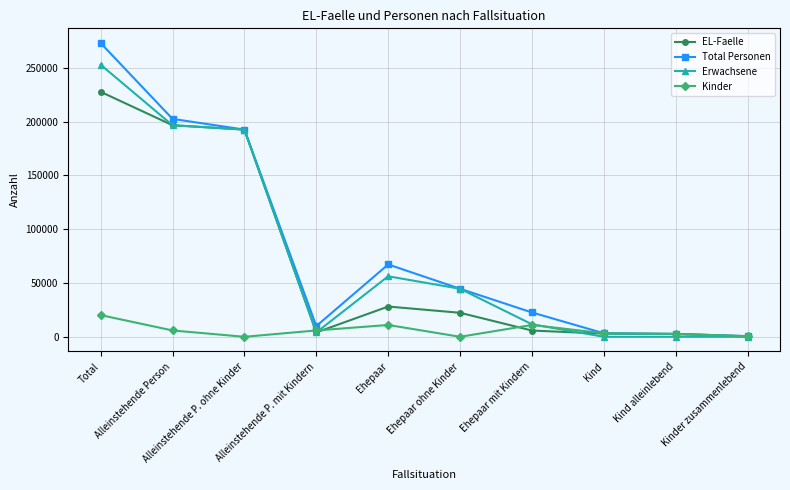

What is the sum of the Erwachsene values at Ehepaar mit Kindern and Alleinstehende P. mit Kindern?

15666